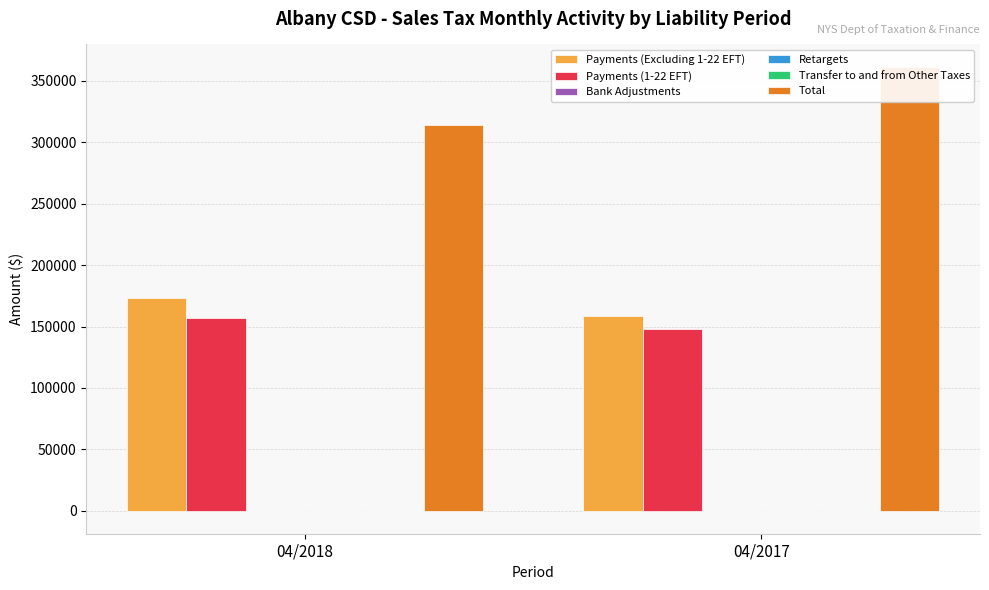

Which series has the largest range (max minus min)?

Total